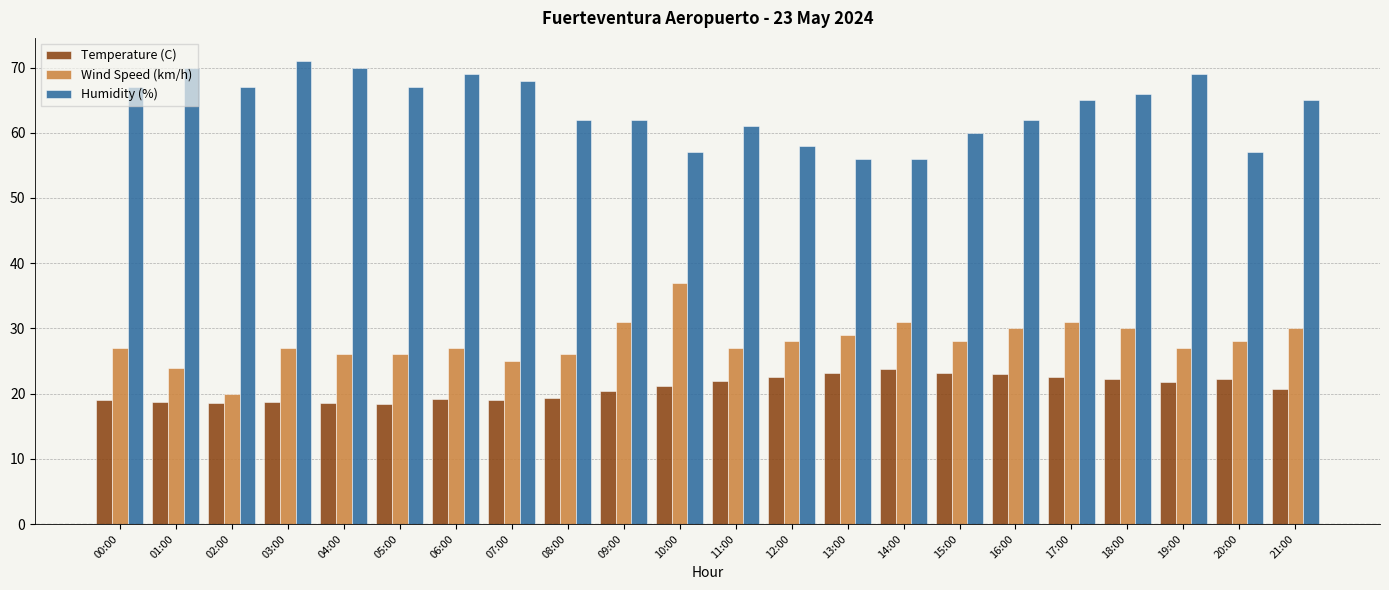

True or false: Humidity (%) has a value of 56.0 at 13:00.

True